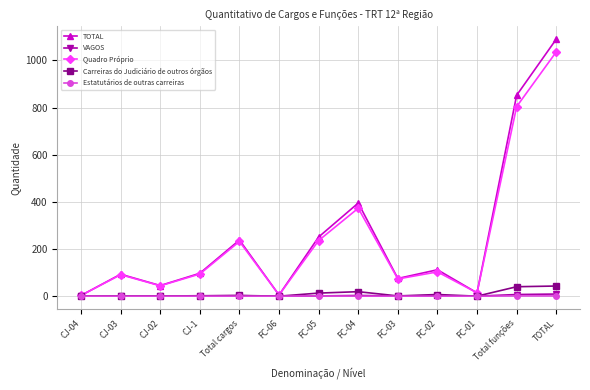

In Quadro Próprio, how many points are higher than both neighbors (excluding endpoints)?

4